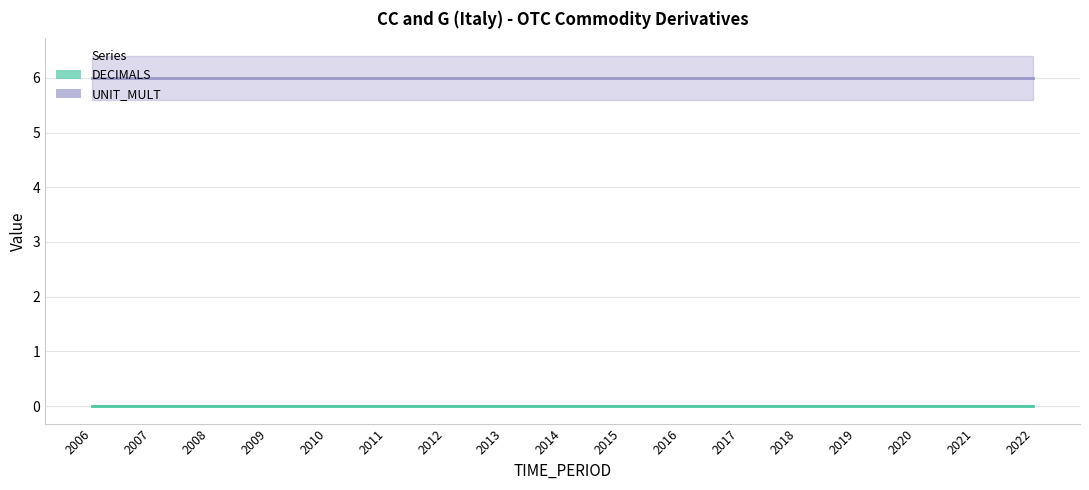

How many lines are shown in the chart?

2